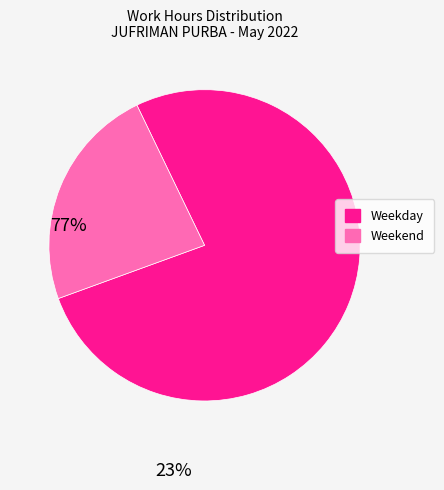

Does any single category account for the majority?

Yes